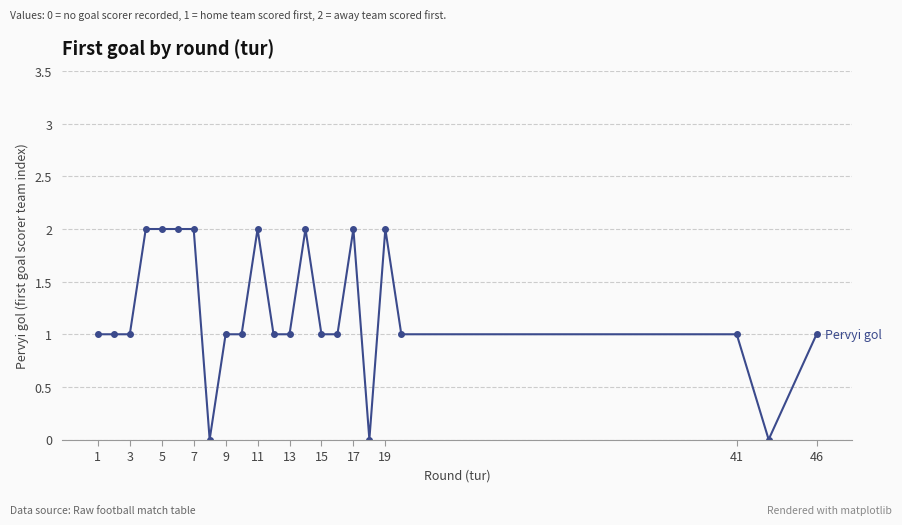

What is the sum of all values?

28